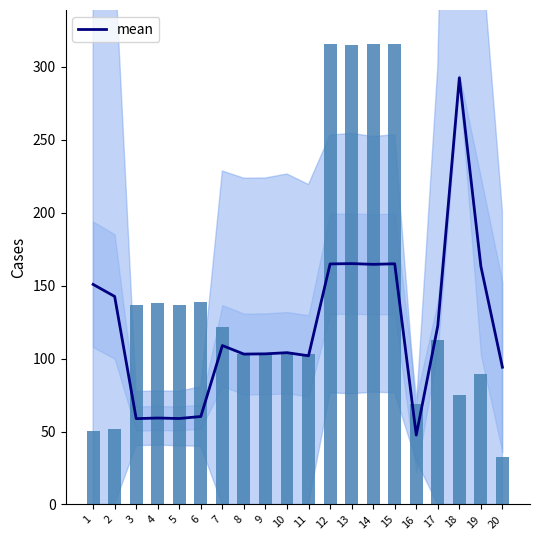

List the labels in order of distance value, largest first.

14, 15, 12, 13, 6, 4, 5, 3, 7, 17, 9, 11, 10, 8, 19, 18, 16, 2, 1, 20